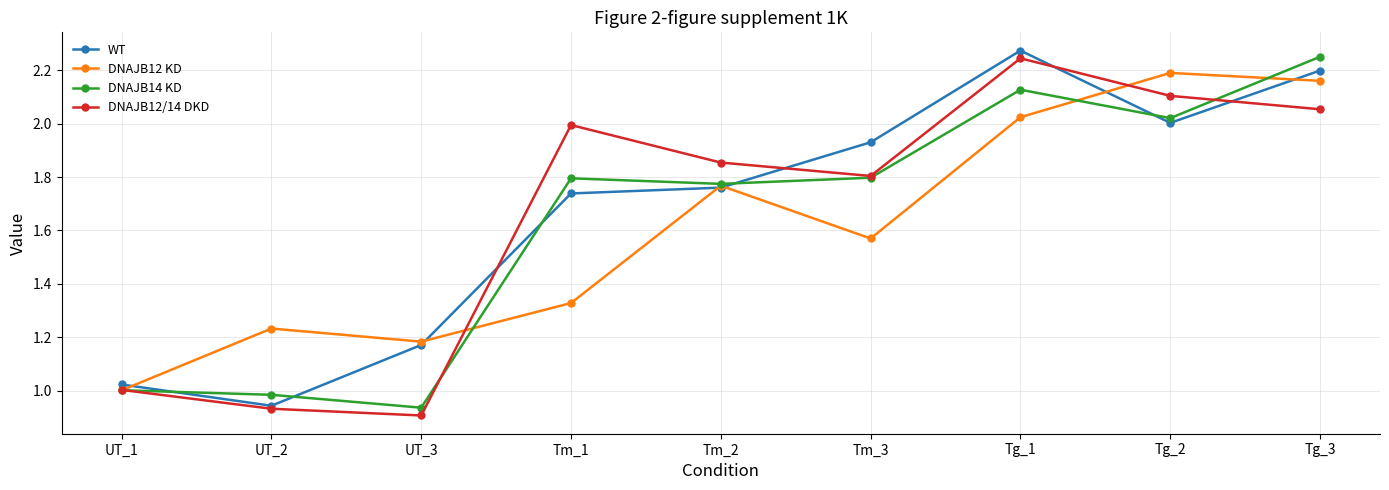

Rank the categories by DNAJB12 KD value from lowest to highest.

UT_1, UT_3, UT_2, Tm_1, Tm_3, Tm_2, Tg_1, Tg_3, Tg_2